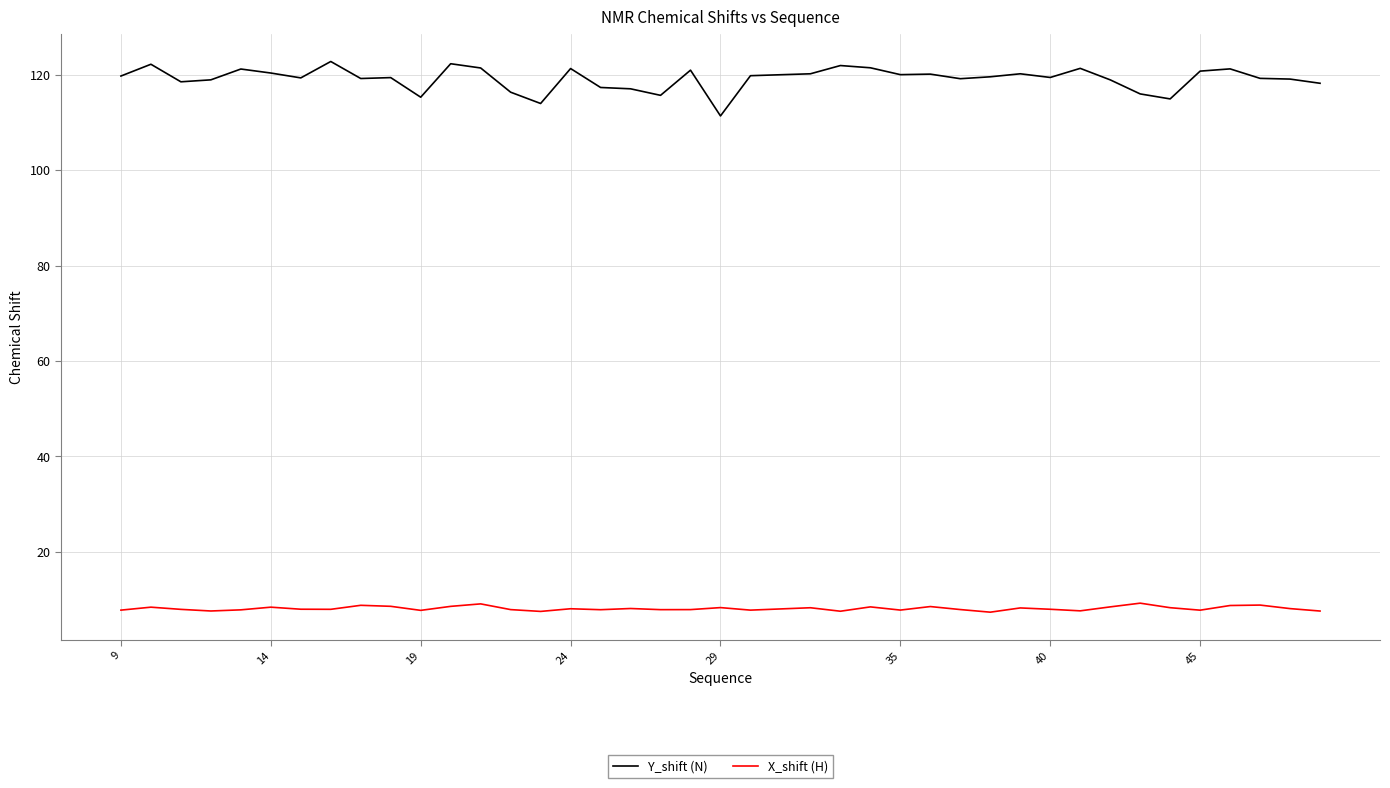

What is the minimum value shown in the chart?

7.3